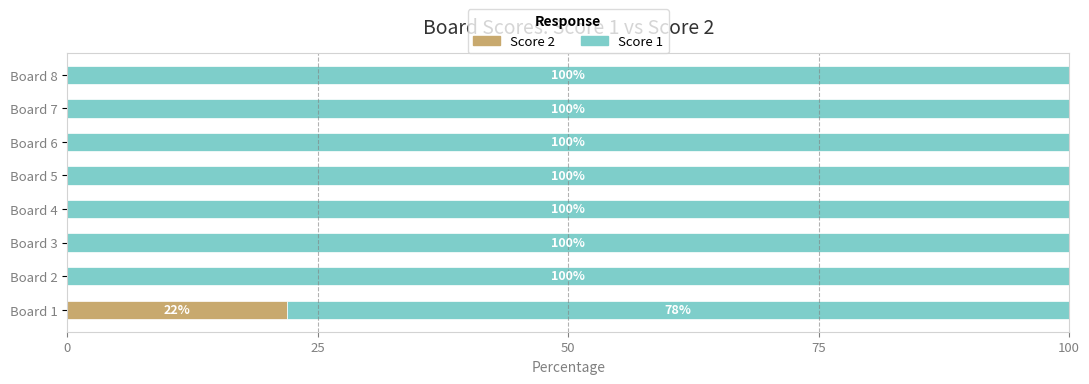

The value of Score 2 at Board 4 is 0.0. True or false?

True